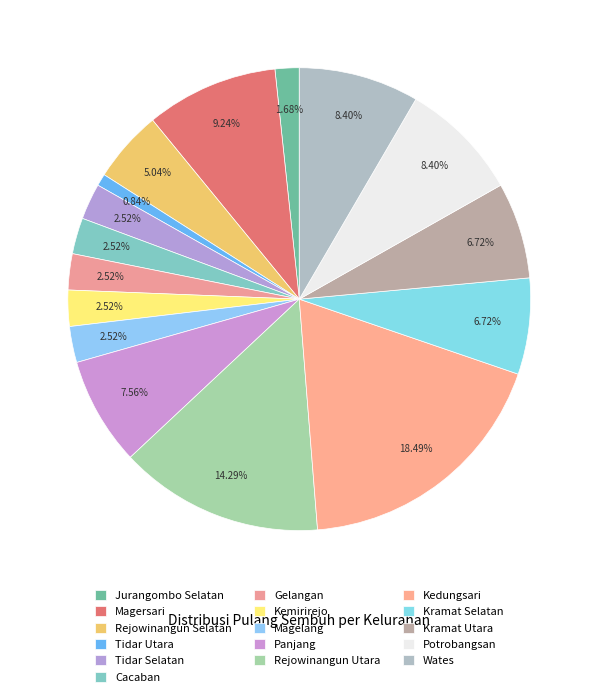

To the nearest percent, what is the difference between the Potrobangsan and Rejowinangun Selatan slice percentages?

3%